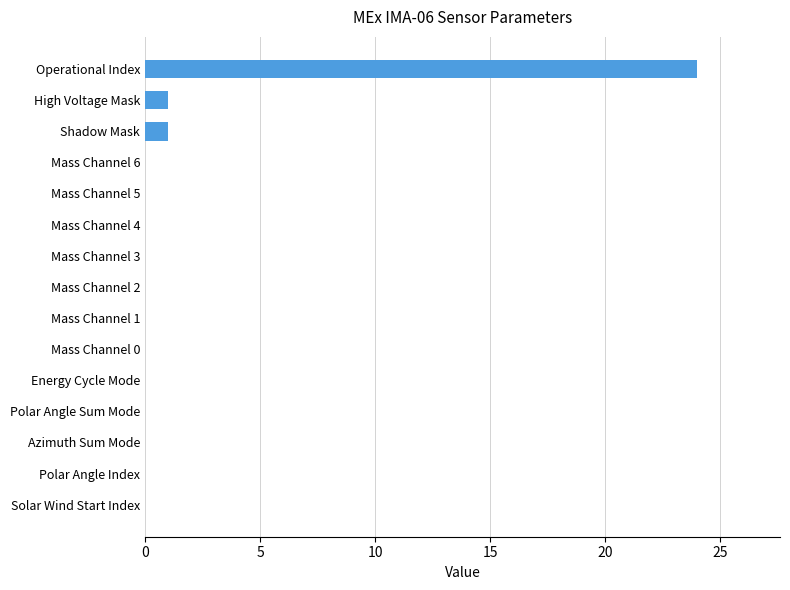

Are the bars grouped side by side (vs. stacked)?

No